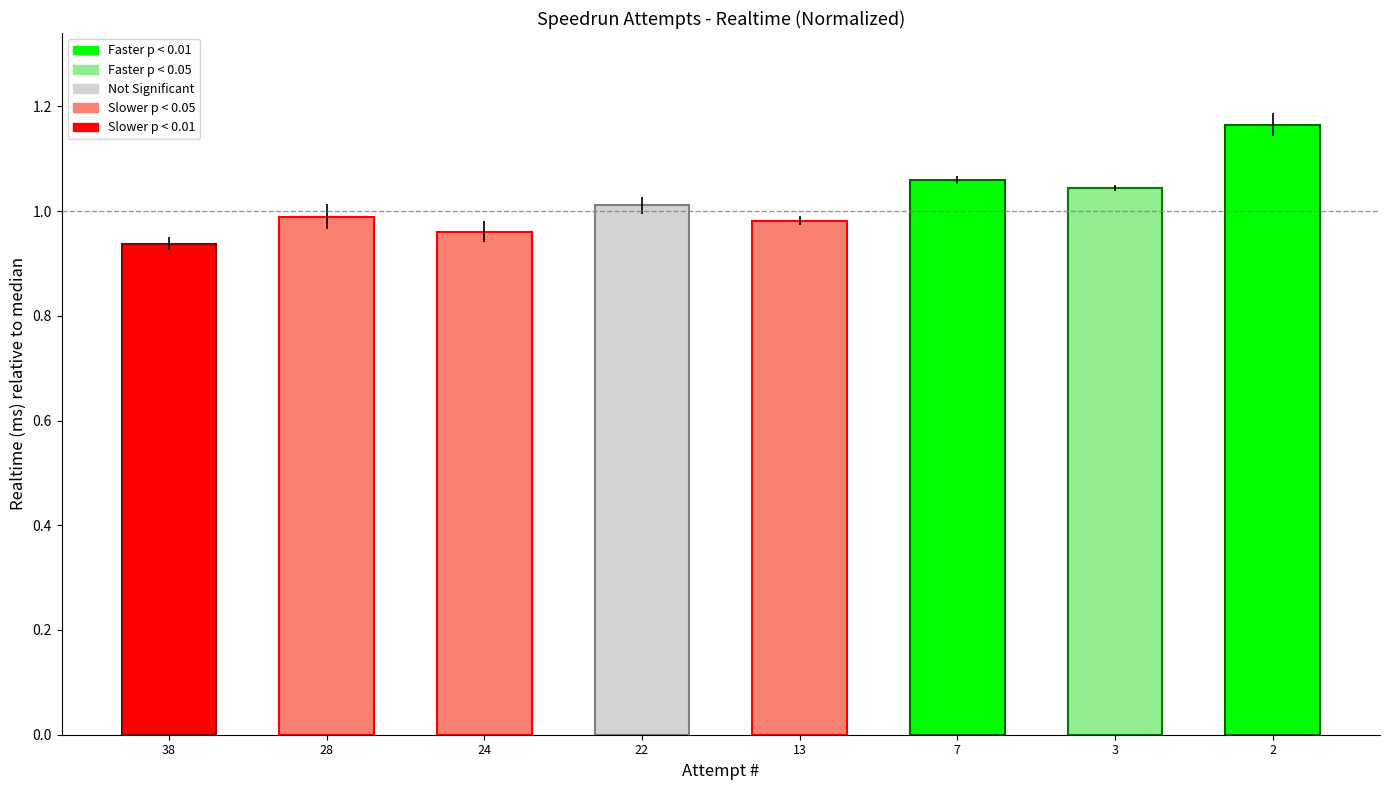

Which has a higher value, 22 or 3?

3